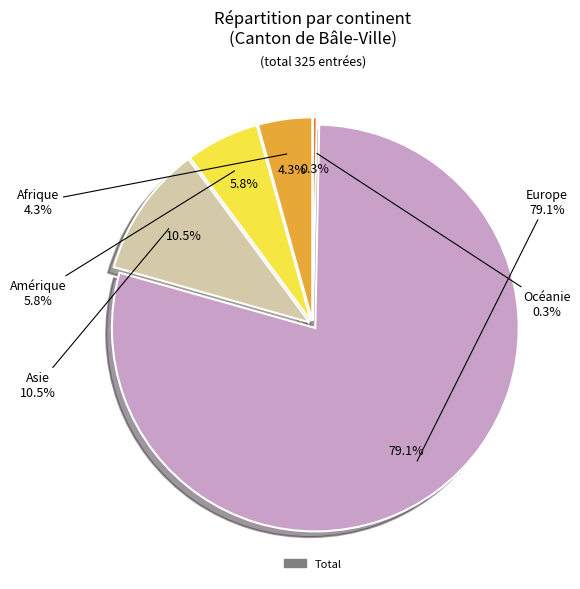

Is Europe the majority of the pie?

Yes